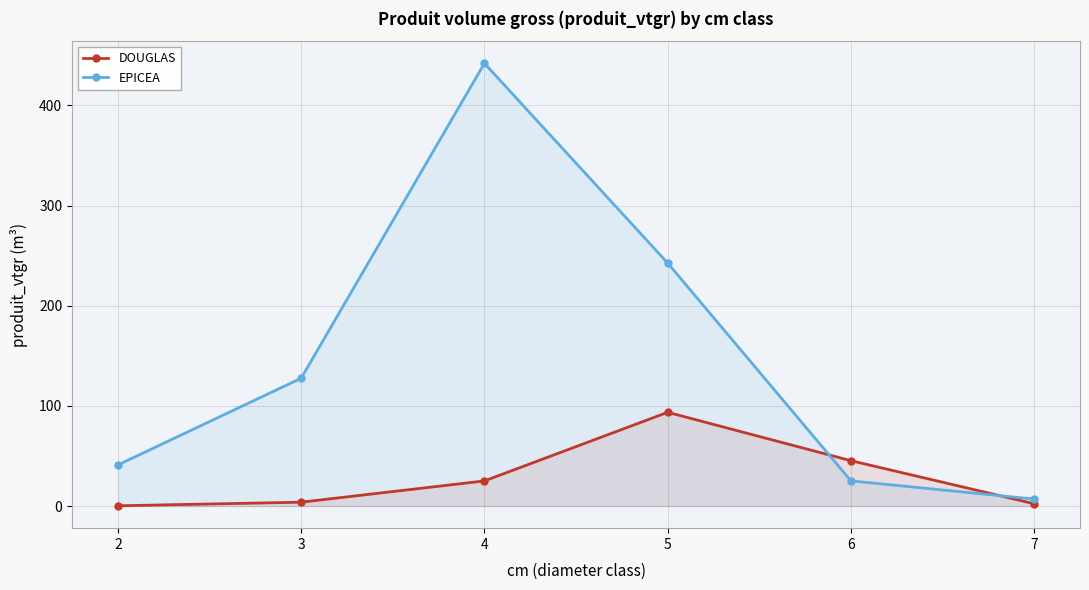

At which category is the sum across all series the highest?

4